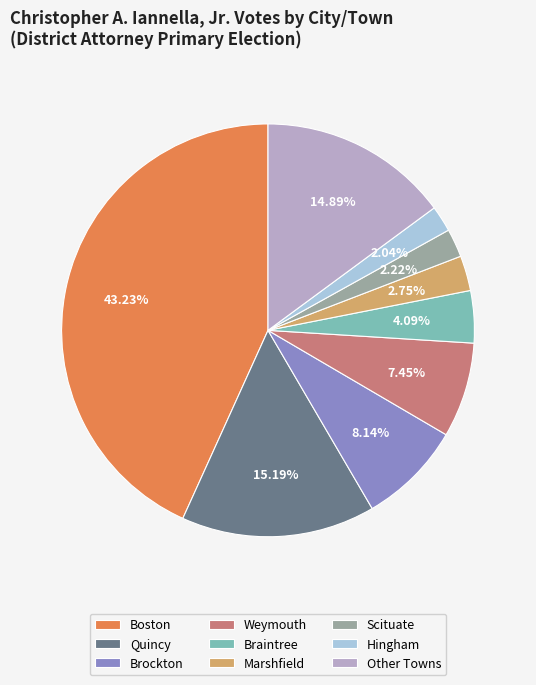

Approximately how many times larger is the value at Marshfield compared to Scituate?

1.2